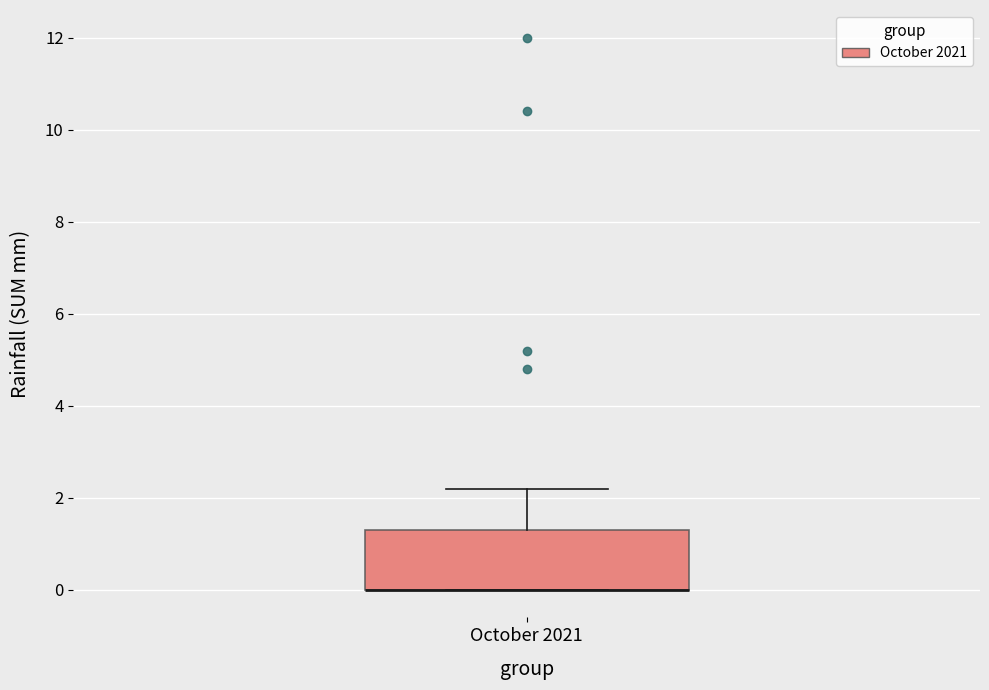

Transcribe this box plot: give where the median line is, the range the box spans, and where the two whiskers end, as read against the y-axis. The values are not printed on the chart, so give them approximately, as read against the axis.

median 0.0 (drawn on the box's lower edge), box 0.0 to 1.4, whiskers 0.0 to 2.2